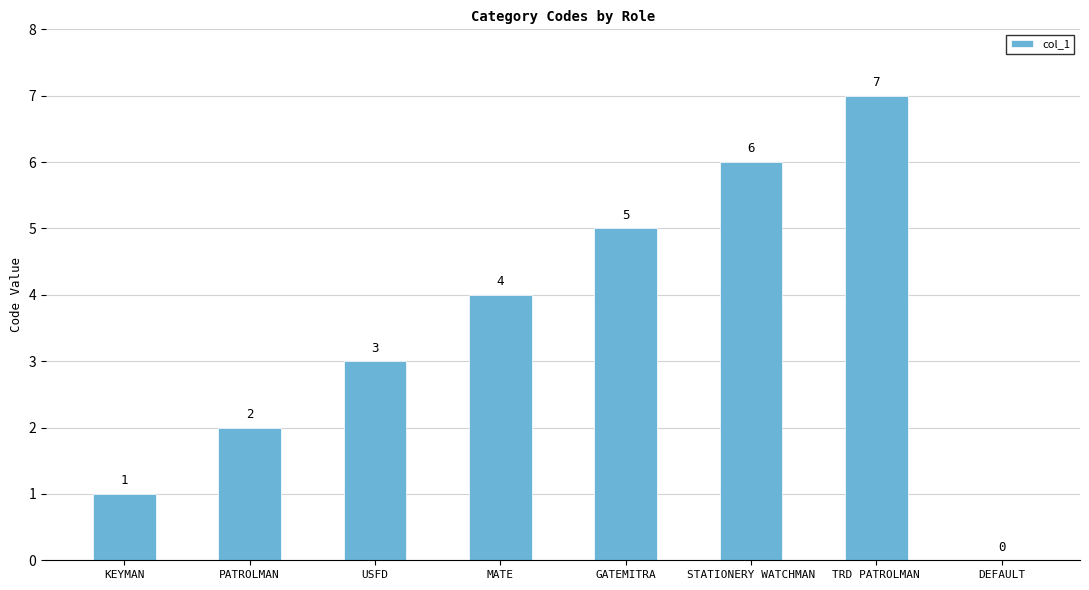

What is the maximum value shown in the chart?

7